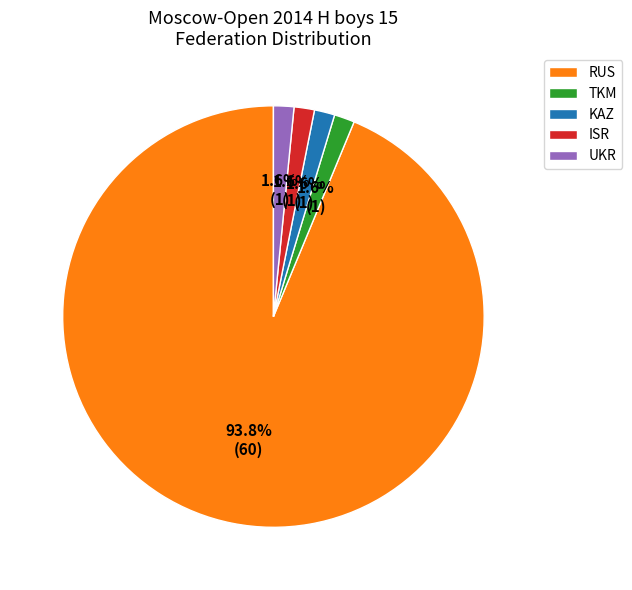

True or false: RUS accounts for 99% of the total.

False